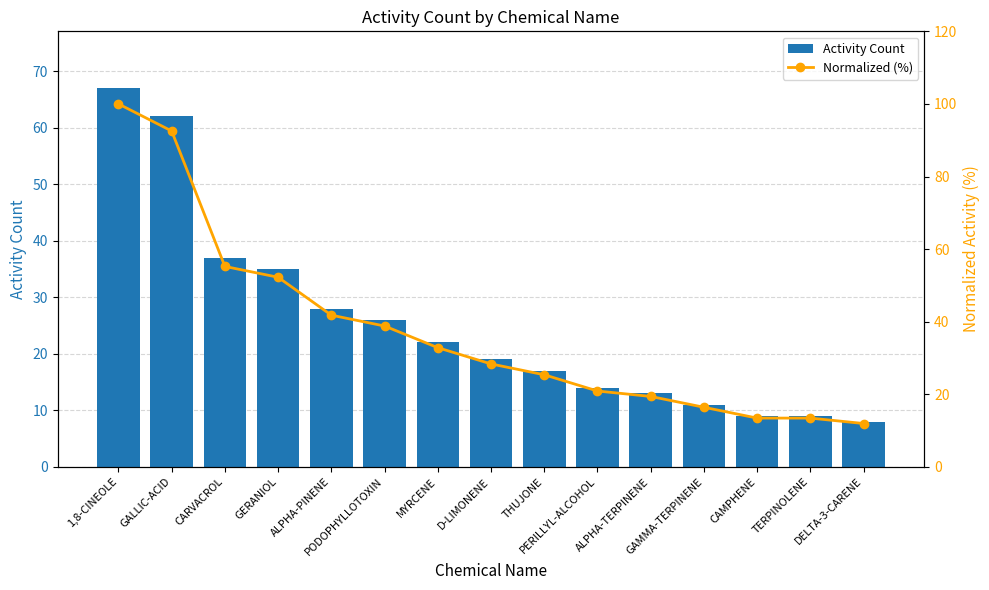

Are the bars horizontal?

No